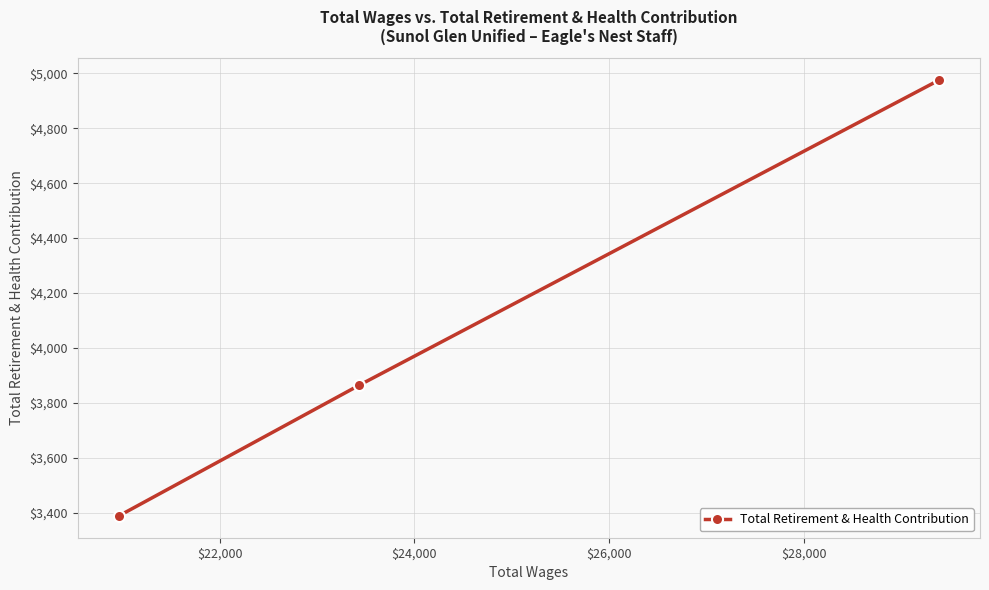

What is the value of the 1st point from the left?

3389